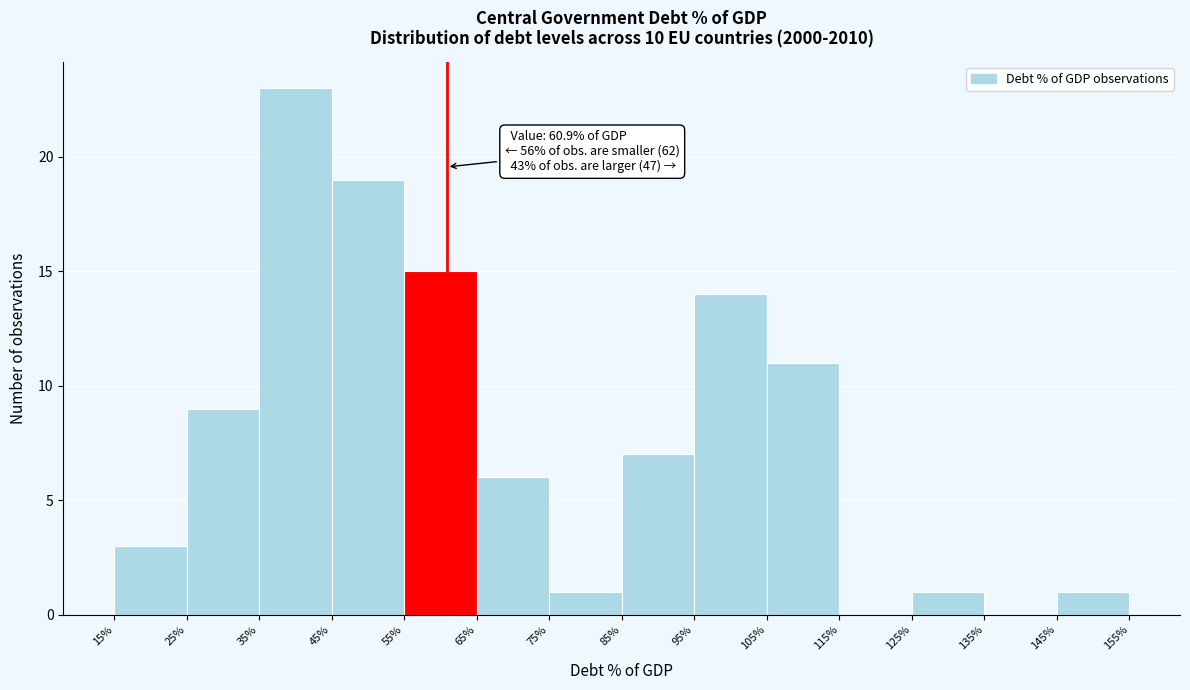

Over which range of the x-axis is the bar tallest?

35% to 45%